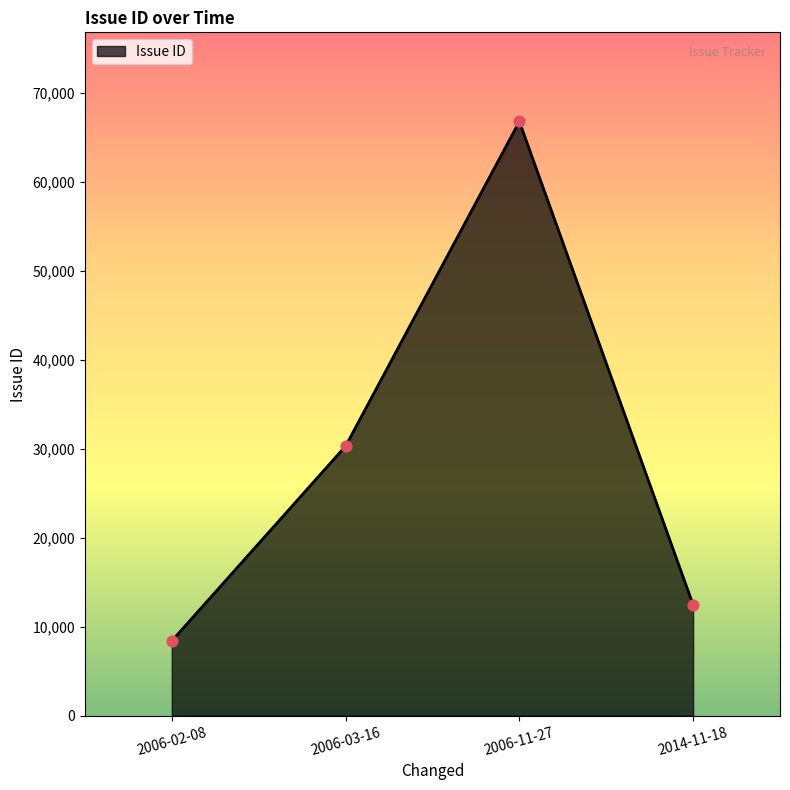

Between 2006-03-16 and 2006-11-27, which is larger?

2006-11-27